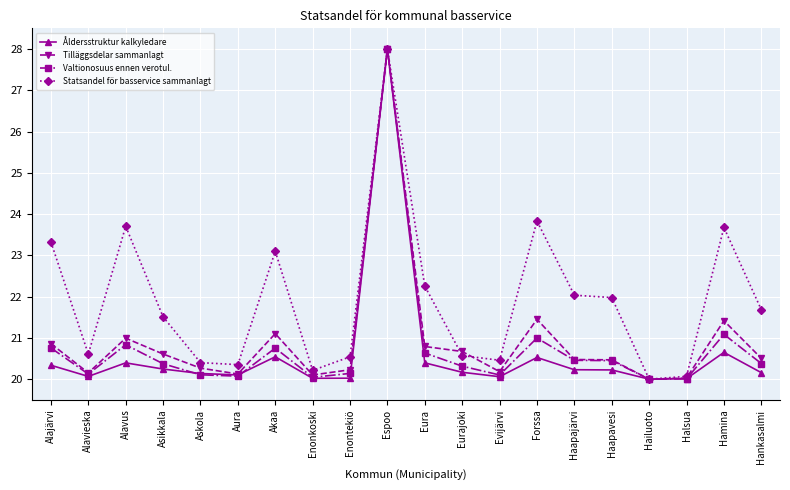

The Valtionosuus ennen verotul. series shows 20.1 at Evijärvi. True or false?

True